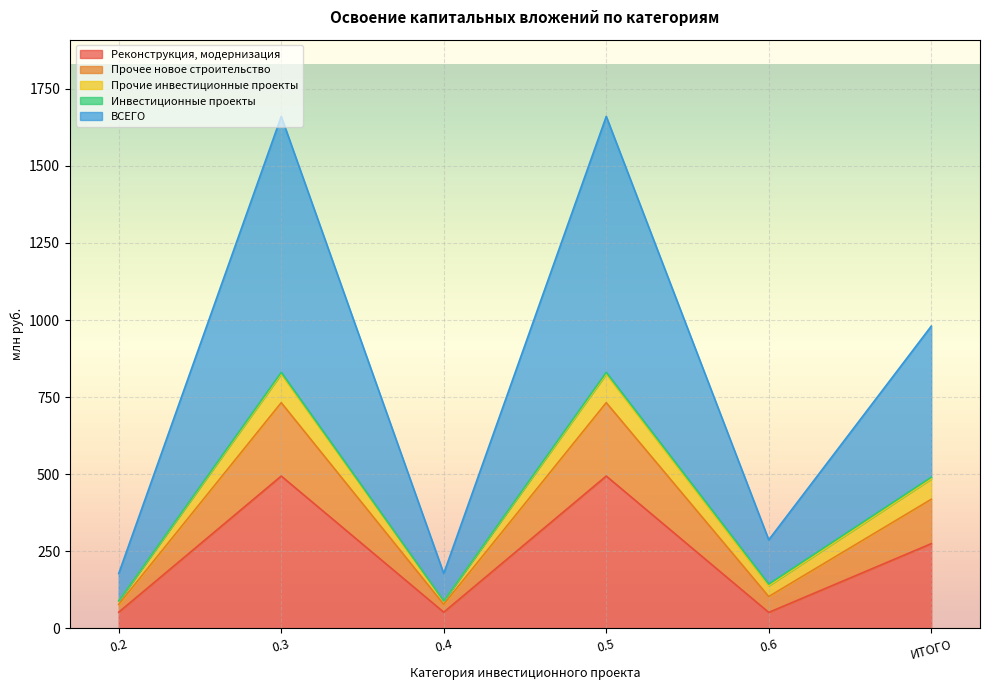

Which has a higher value, 0.3 or 0.4?

0.3